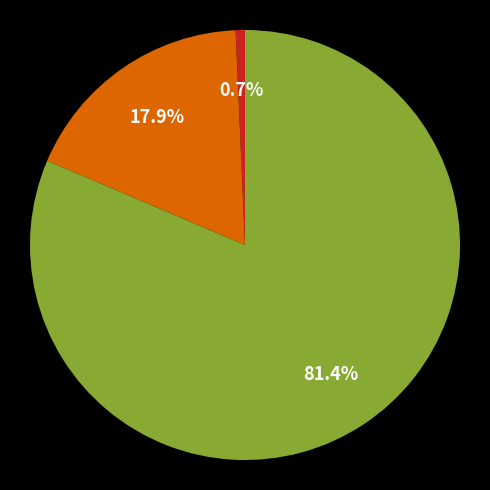

How many slices are in this pie chart?

3